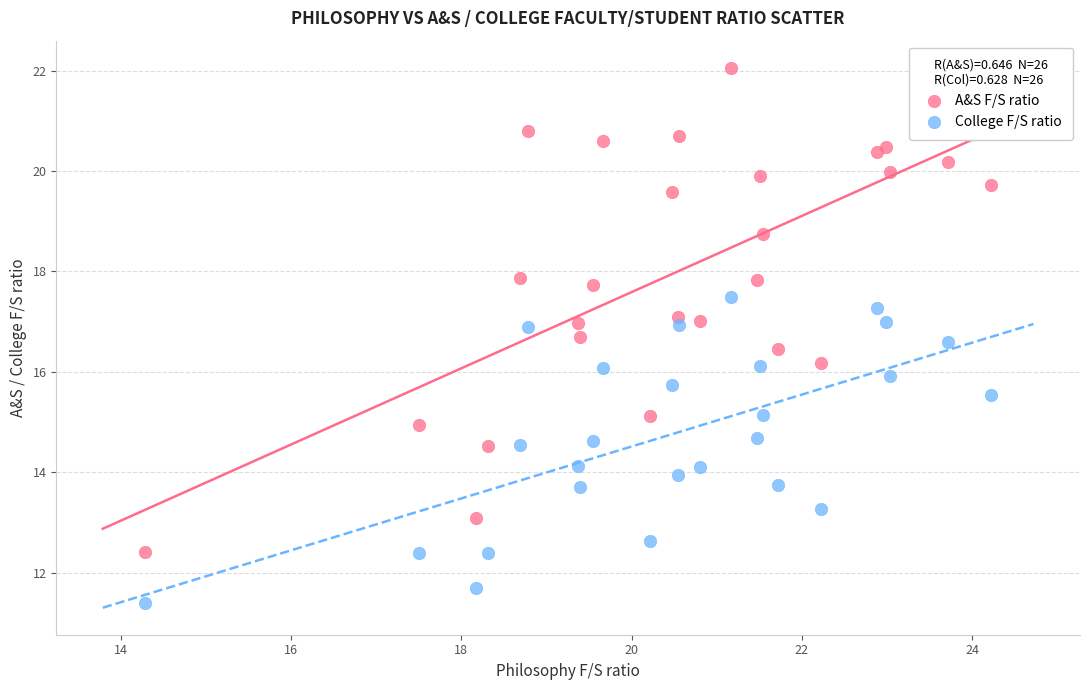

Which series has the largest Y range (max minus min)?

A&S F/S ratio